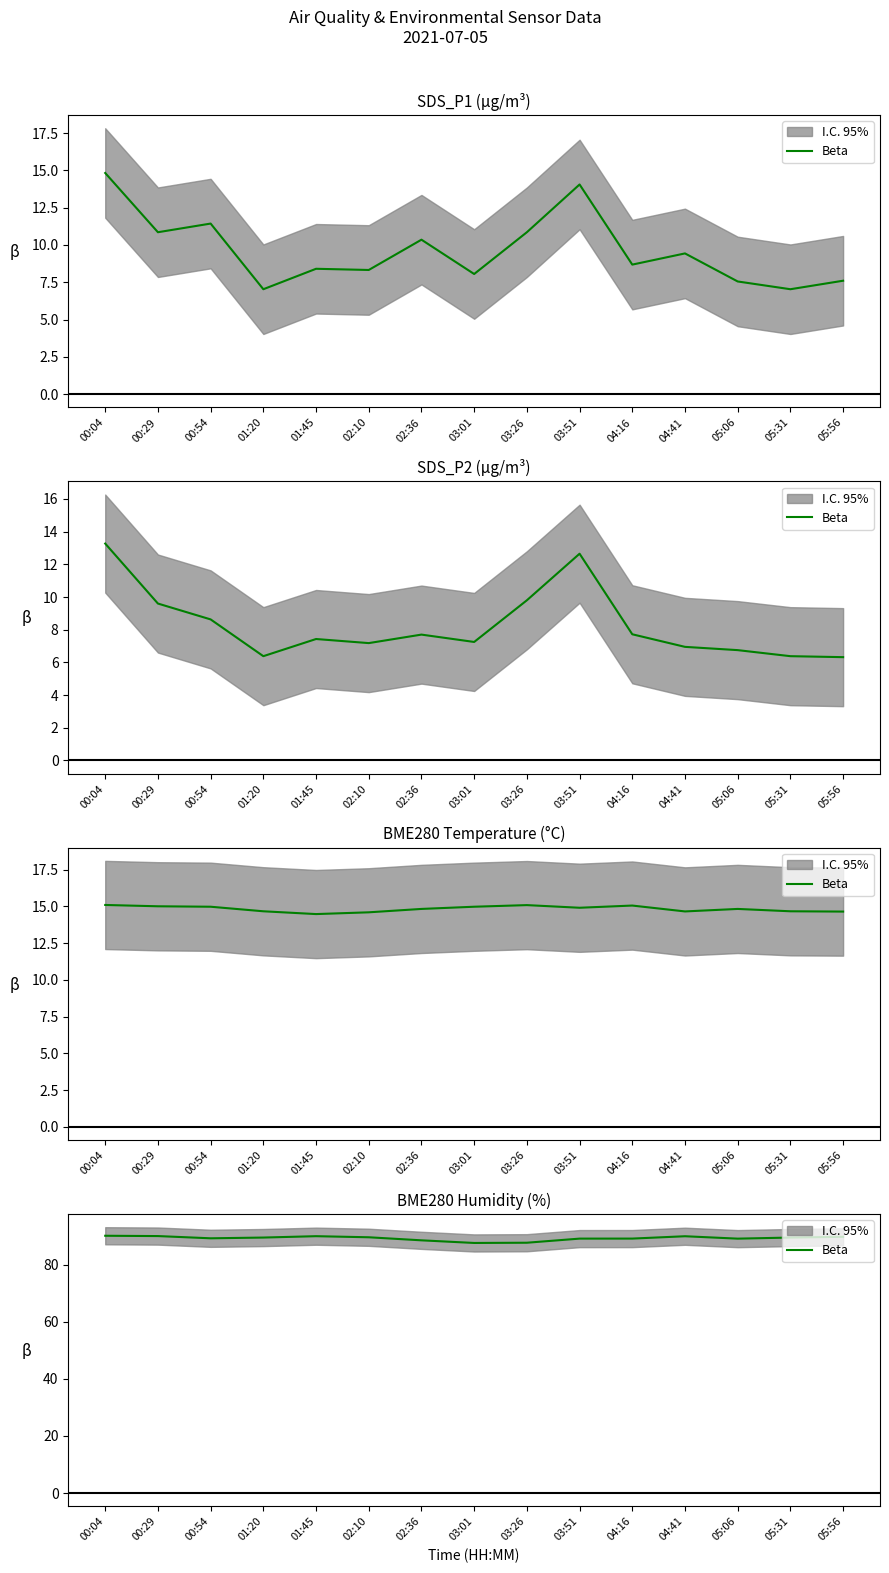

Approximately how many times larger is the value at 01:45 compared to 03:26?

1.0